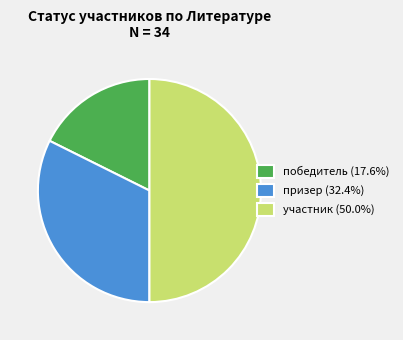

Combined, do победитель (17.6%) and участник (50.0%) account for over 50%?

Yes